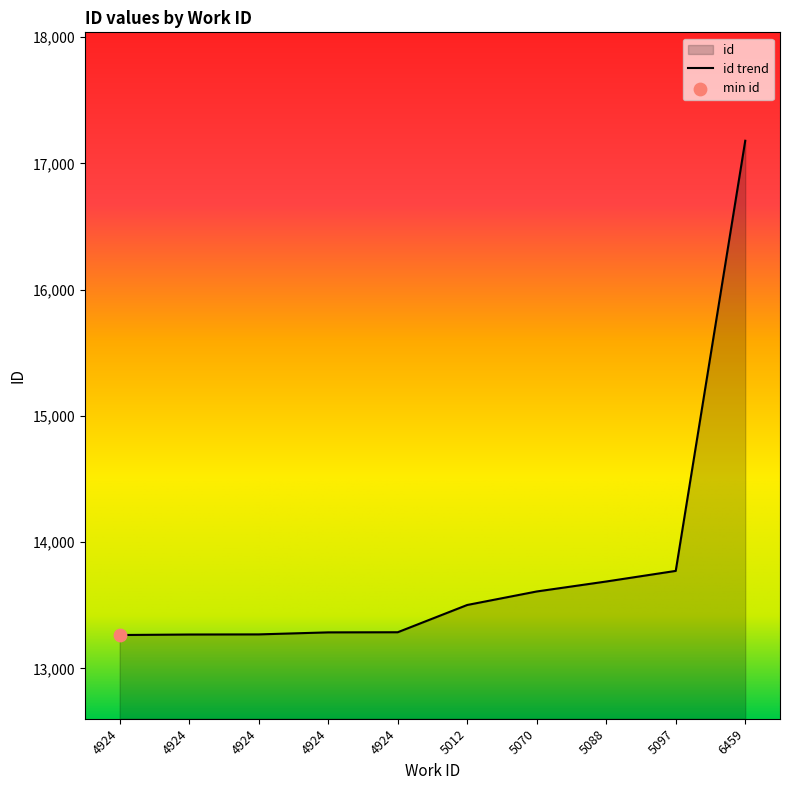

Approximately how many times larger is the value at 4924 compared to 5097?

1.0